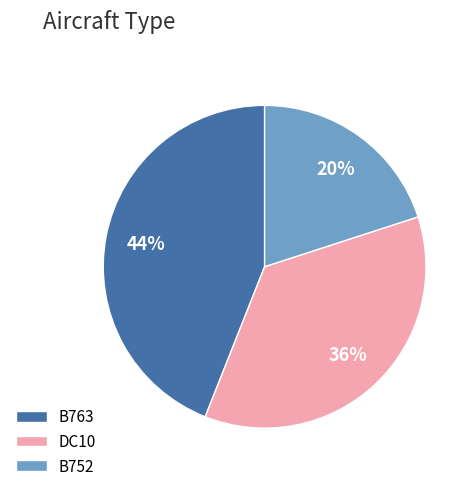

To the nearest percent, what is the average slice percentage?

33%